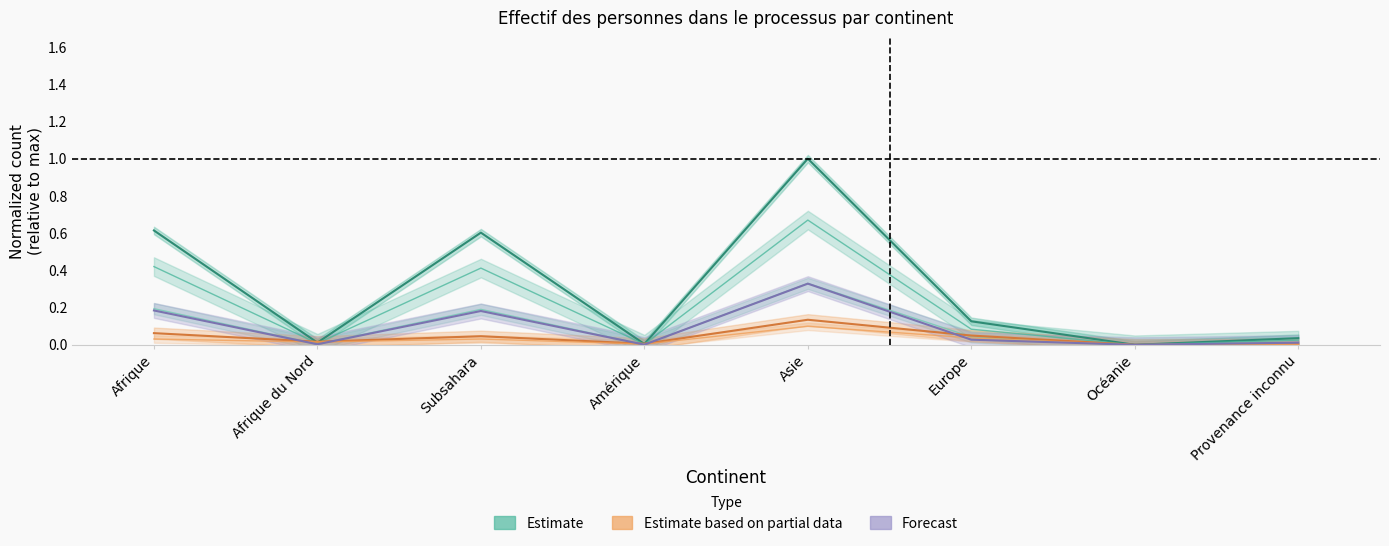

Reading left to right, extract all data points from this chart.

Estimate (Total admises prov.): Afrique=0.6	Afrique du Nord=0.0	Subsahara=0.6	Amérique=0.0	Asie=1.0	Europe=0.1	Océanie=0.0	Provenance inconnu=0.0
Estimate based on partial data (Requérants): Afrique=0.1	Afrique du Nord=0.0	Subsahara=0.0	Amérique=0.0	Asie=0.1	Europe=0.0	Océanie=0.0	Provenance inconnu=0.0
Forecast (Actives admises): Afrique=0.2	Afrique du Nord=0.0	Subsahara=0.2	Amérique=0.0	Asie=0.3	Europe=0.0	Océanie=0.0	Provenance inconnu=0.0